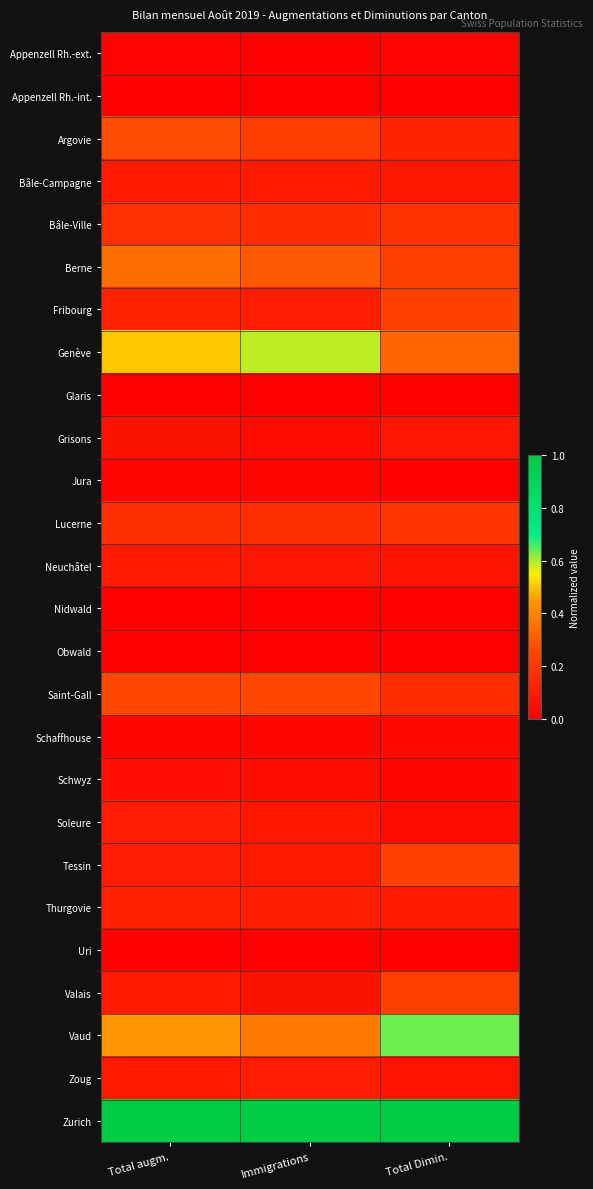

Reading left to right, what are all the values shown in this chart?

Appenzell Rh.-ext.: Total augm.=0.0	Immigrations=0.0	Total Dimin.=0.0
Appenzell Rh.-int.: Total augm.=0.0	Immigrations=0.0	Total Dimin.=0.0
Argovie: Total augm.=0.3	Immigrations=0.2	Total Dimin.=0.1
Bâle-Campagne: Total augm.=0.1	Immigrations=0.1	Total Dimin.=0.1
Bâle-Ville: Total augm.=0.2	Immigrations=0.2	Total Dimin.=0.2
Berne: Total augm.=0.3	Immigrations=0.3	Total Dimin.=0.2
Fribourg: Total augm.=0.1	Immigrations=0.1	Total Dimin.=0.2
Genève: Total augm.=0.5	Immigrations=0.6	Total Dimin.=0.3
Glaris: Total augm.=0.0	Immigrations=0.0	Total Dimin.=0.0
Grisons: Total augm.=0.1	Immigrations=0.0	Total Dimin.=0.1
Jura: Total augm.=0.0	Immigrations=0.0	Total Dimin.=0.0
Lucerne: Total augm.=0.2	Immigrations=0.2	Total Dimin.=0.2
Neuchâtel: Total augm.=0.1	Immigrations=0.1	Total Dimin.=0.1
Nidwald: Total augm.=0.0	Immigrations=0.0	Total Dimin.=0.0
Obwald: Total augm.=0.0	Immigrations=0.0	Total Dimin.=0.0
Saint-Gall: Total augm.=0.3	Immigrations=0.3	Total Dimin.=0.2
Schaffhouse: Total augm.=0.0	Immigrations=0.0	Total Dimin.=0.0
Schwyz: Total augm.=0.1	Immigrations=0.1	Total Dimin.=0.0
Soleure: Total augm.=0.1	Immigrations=0.1	Total Dimin.=0.0
Tessin: Total augm.=0.1	Immigrations=0.1	Total Dimin.=0.2
Thurgovie: Total augm.=0.1	Immigrations=0.1	Total Dimin.=0.1
Uri: Total augm.=0.0	Immigrations=0.0	Total Dimin.=0.0
Valais: Total augm.=0.1	Immigrations=0.1	Total Dimin.=0.2
Vaud: Total augm.=0.4	Immigrations=0.4	Total Dimin.=0.6
Zoug: Total augm.=0.1	Immigrations=0.1	Total Dimin.=0.1
Zurich: Total augm.=1.0	Immigrations=1.0	Total Dimin.=1.0